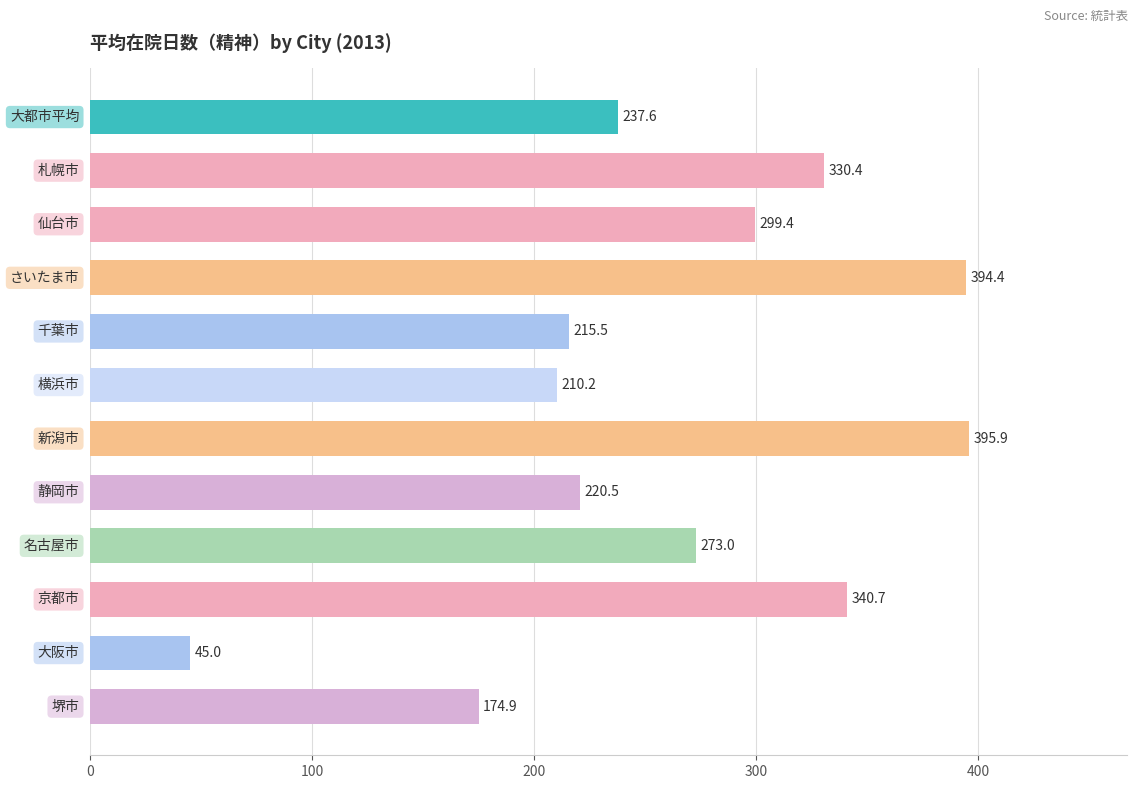

Count the number of data series in this chart.

1